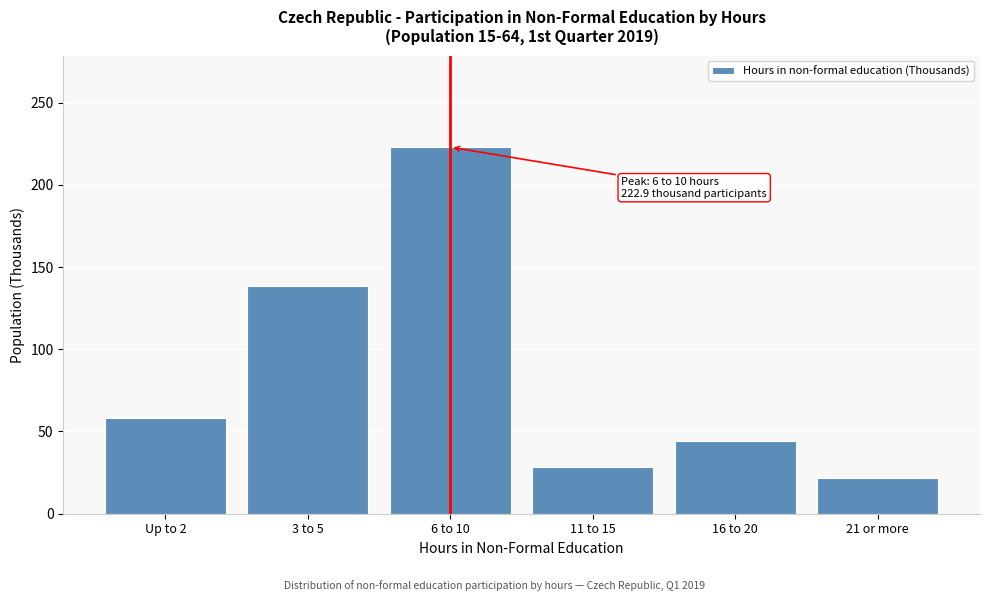

Reading right to left, extract all data points from this chart.

21 or more=21.7	16 to 20=44.5	11 to 15=28.4	6 to 10=222.9	3 to 5=138.6	Up to 2=58.4